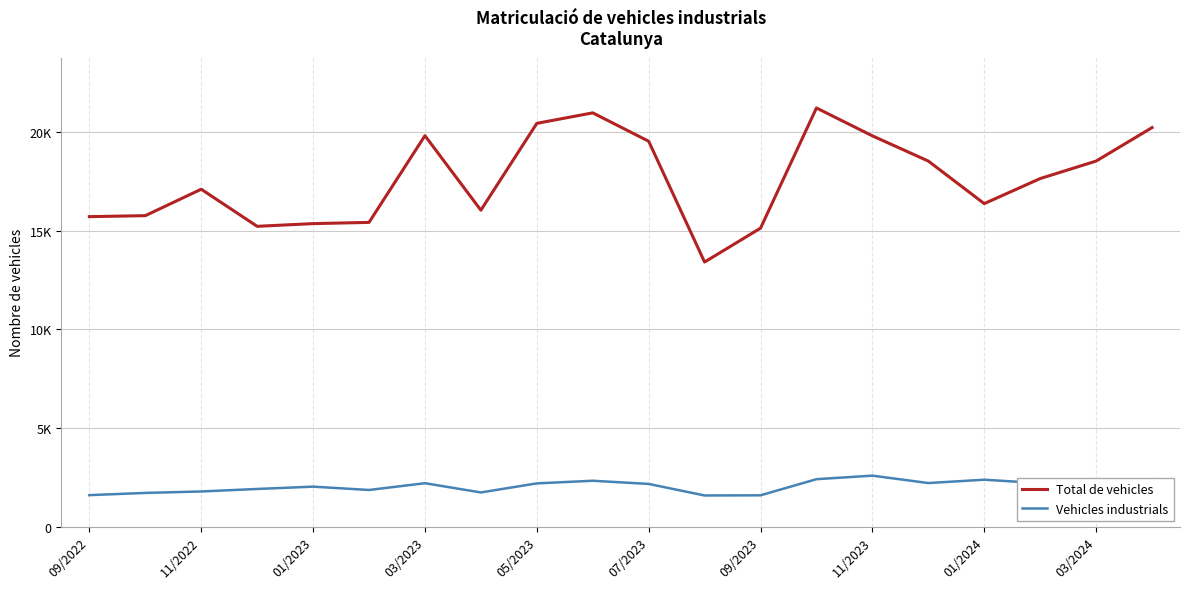

What is the value of the Total de vehicles point at the 2nd from the left?

15759